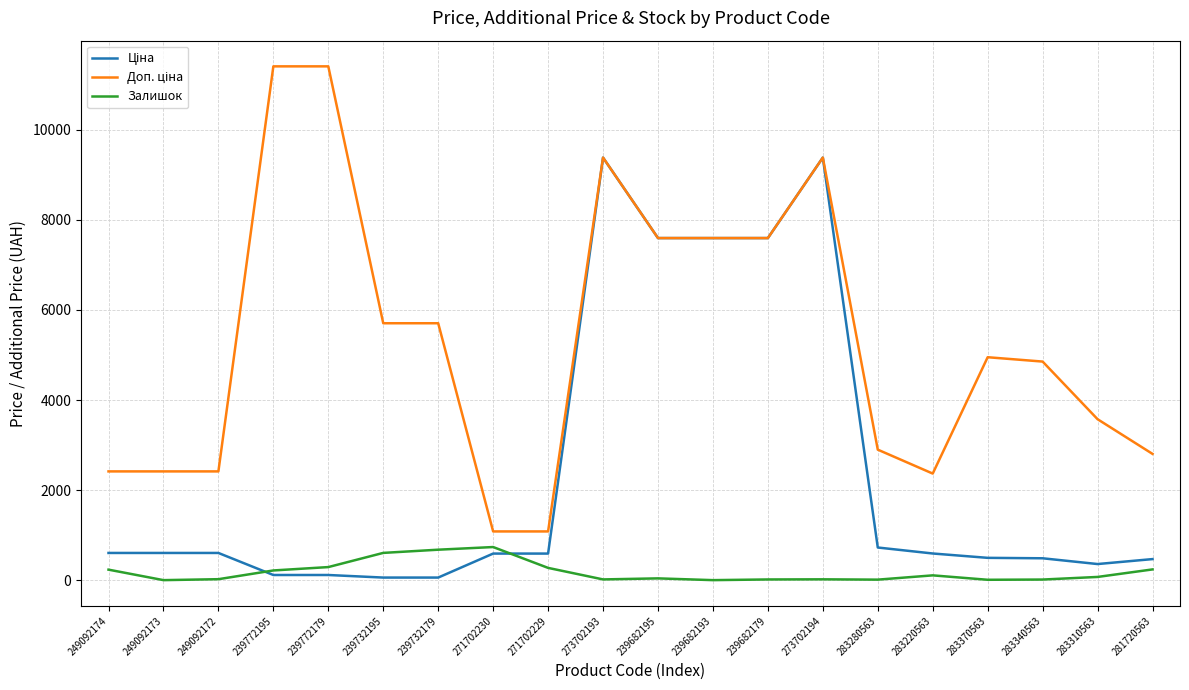

What is the spread (max minus min) of values at 271702229?

809.7